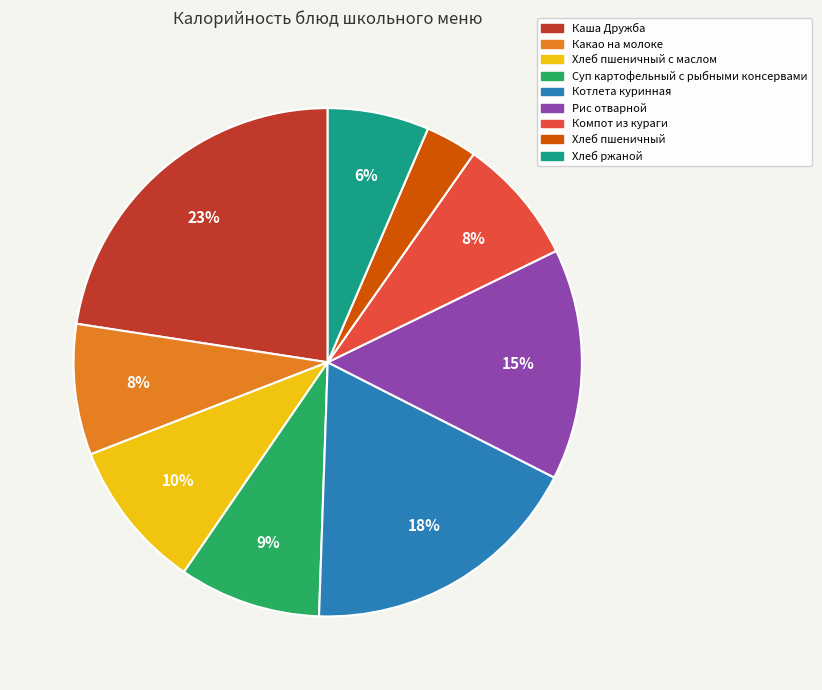

To the nearest percent, what is the average slice percentage?

11%